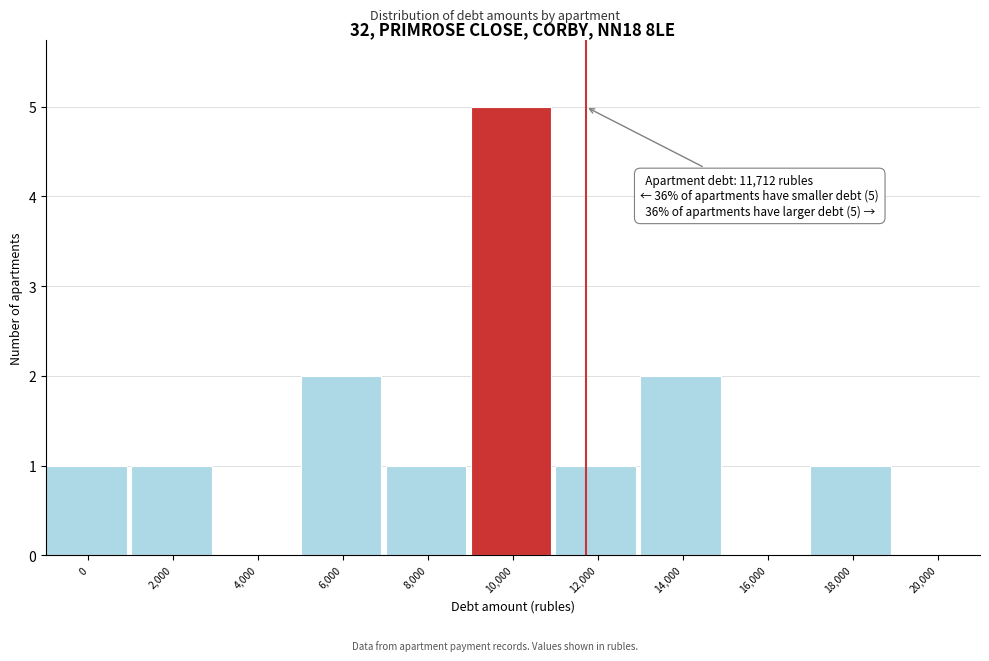

Reading left to right, extract all data points from this chart.

0=1	2,000=1	4,000=0	6,000=2	8,000=1	10,000=5	12,000=1	14,000=2	16,000=0	18,000=1	20,000=0